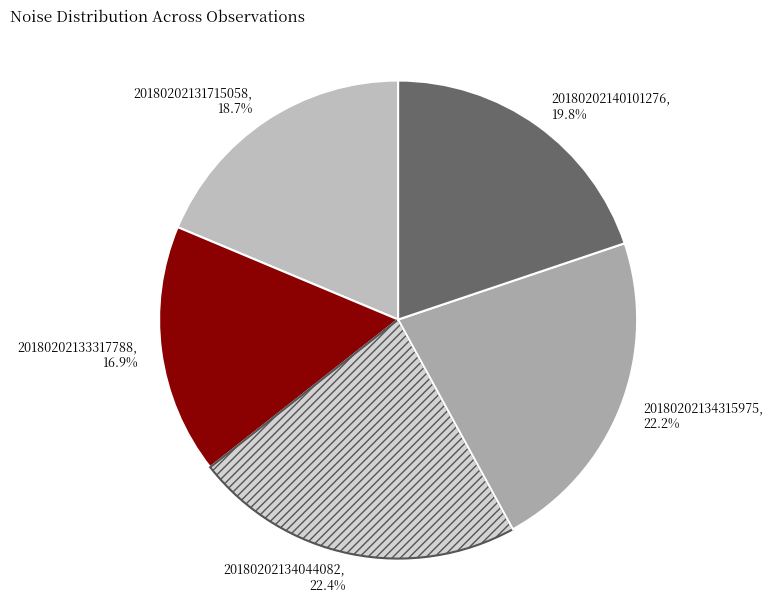

Is there any slice that represents more than half of the pie?

No